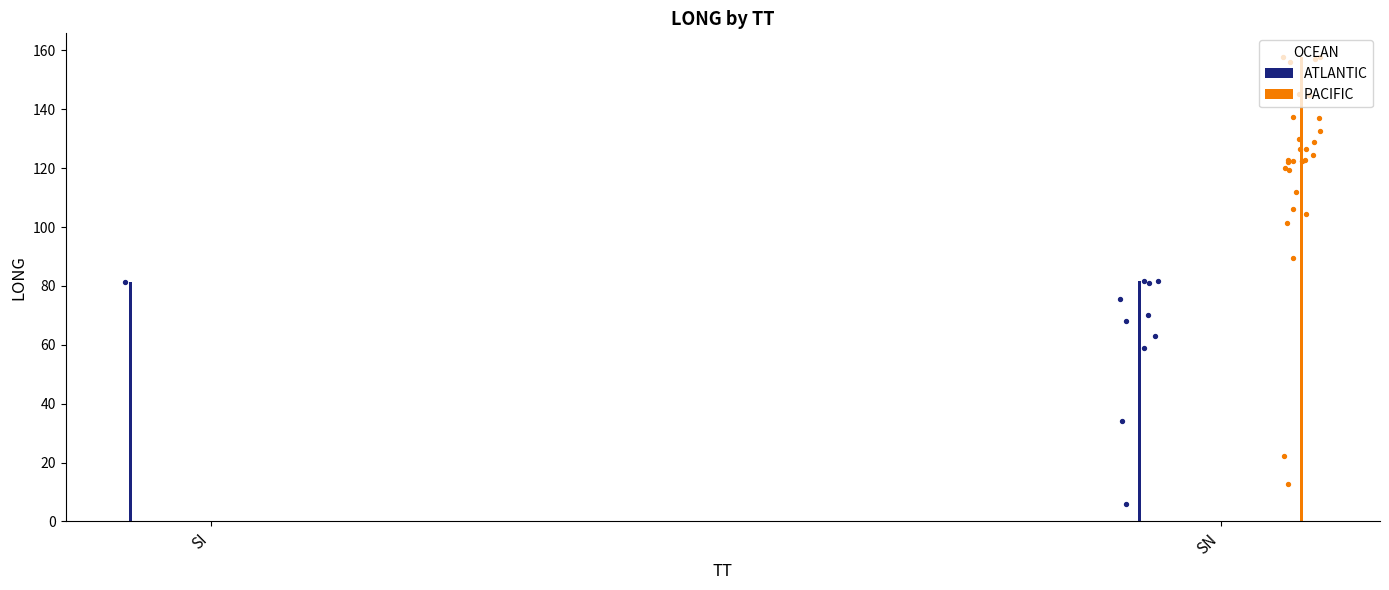

Which series reaches the maximum Y coordinate?

PACIFIC